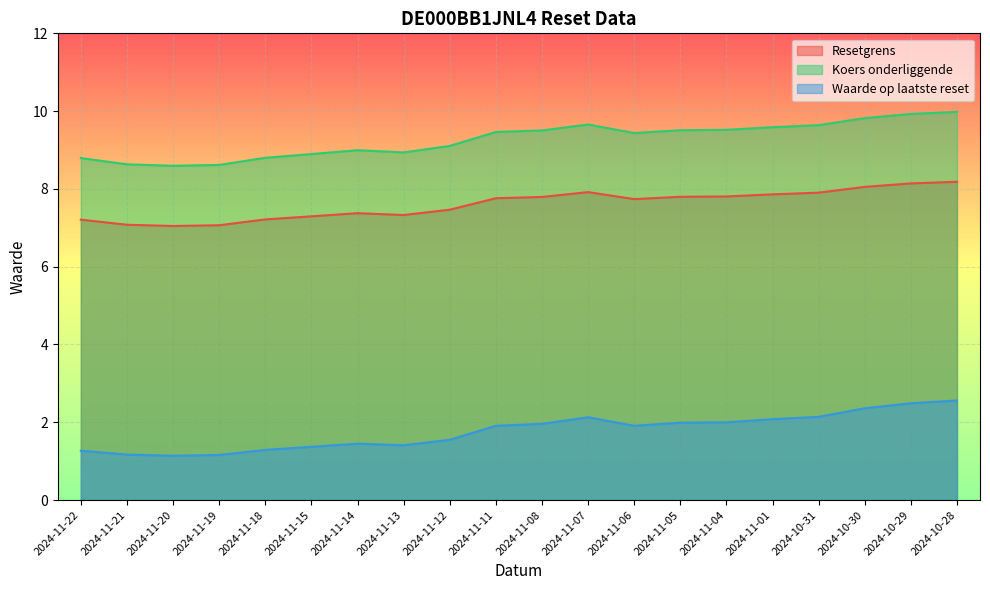

Which series has the largest total across all categories?

Koers onderliggende